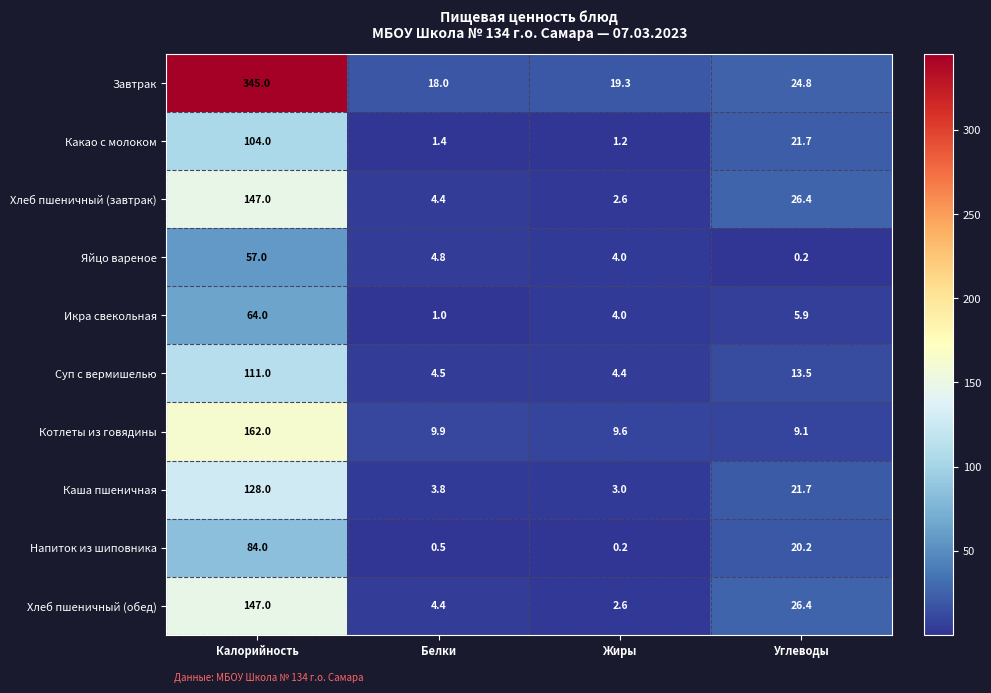

The Каша пшеничная series shows 3.0 at Жиры. True or false?

True